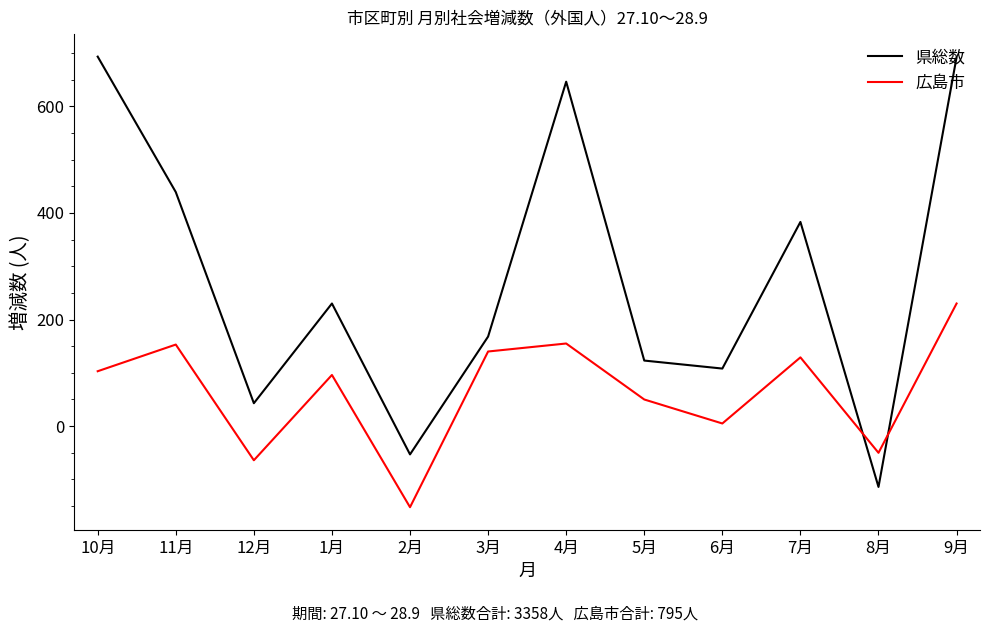

Is the value of 広島市 at 1月 greater than the value of 県総数 at 2月?

Yes